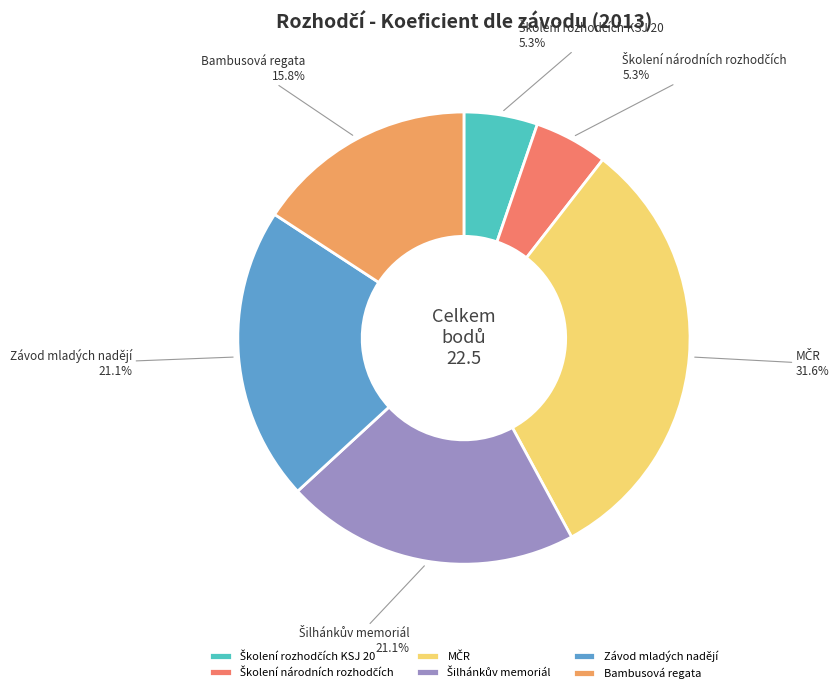

Is there a majority slice in this chart?

No